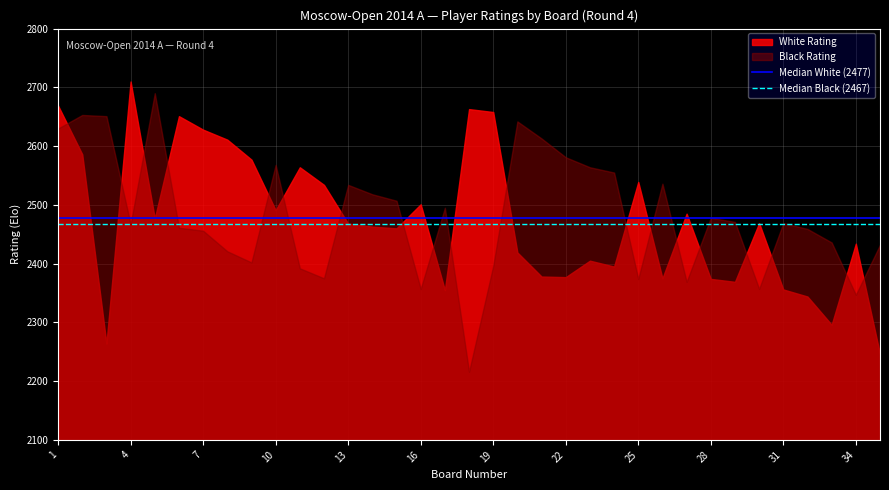

What is the total value across all series at 1?

5299